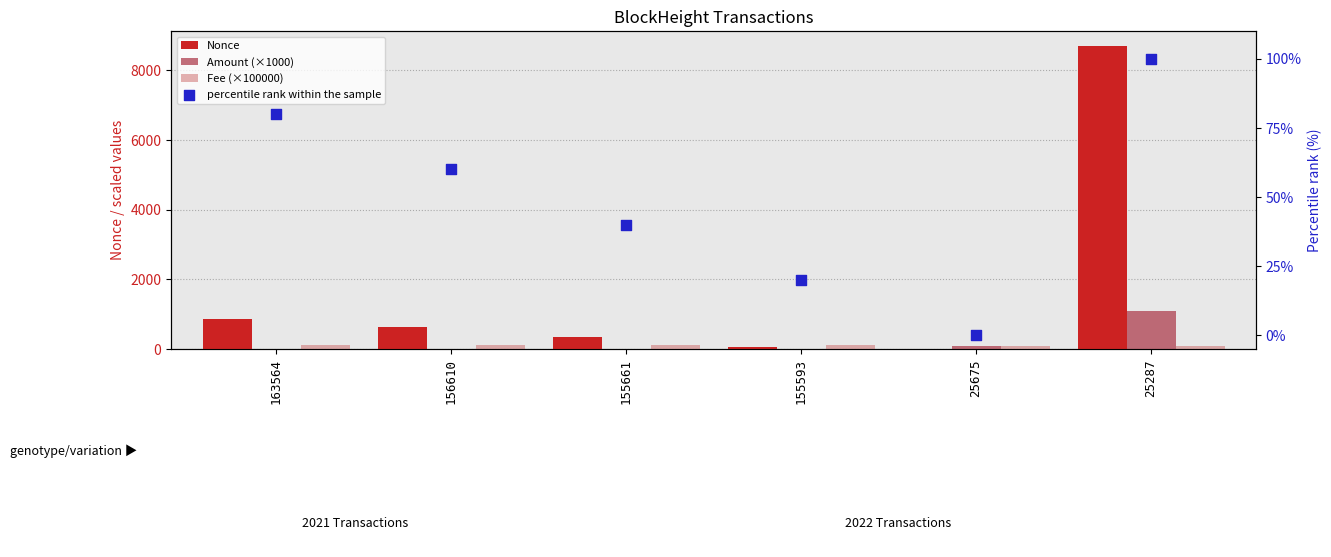

Is the value of percentile rank within the sample at 156610 greater than the value of Amount (×1000) at 156610?

Yes